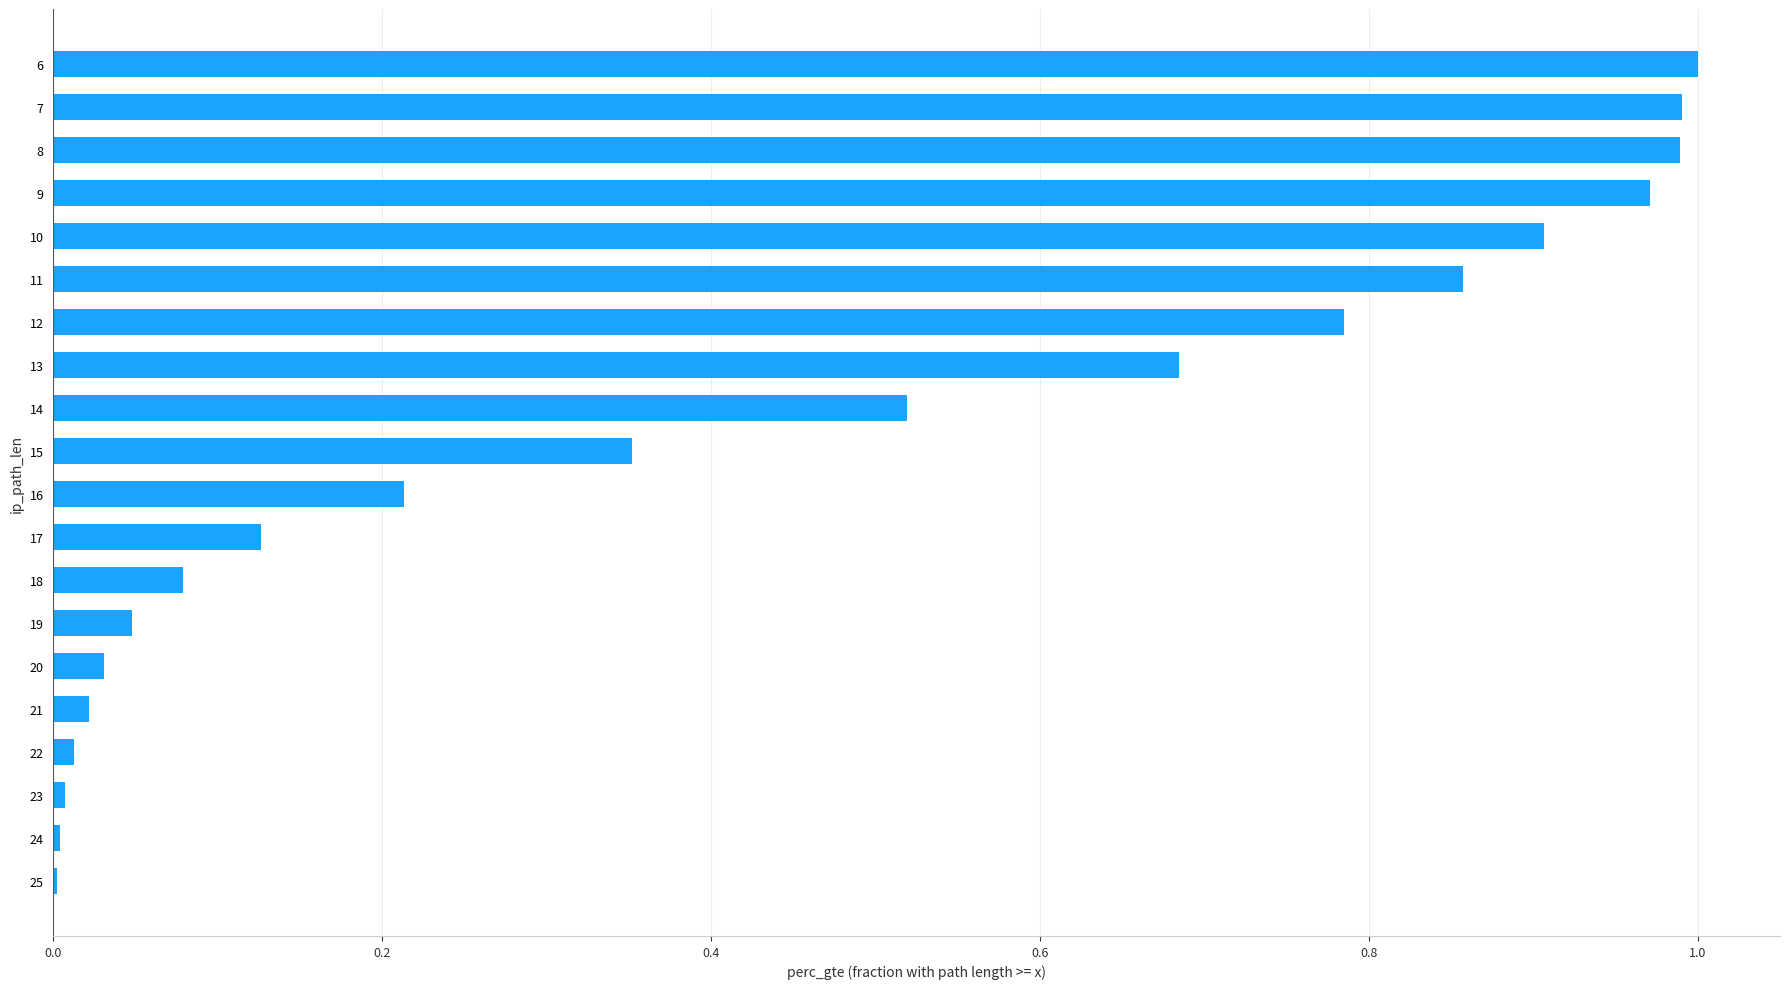

True or false: the data shows 0.9 at 11.

True